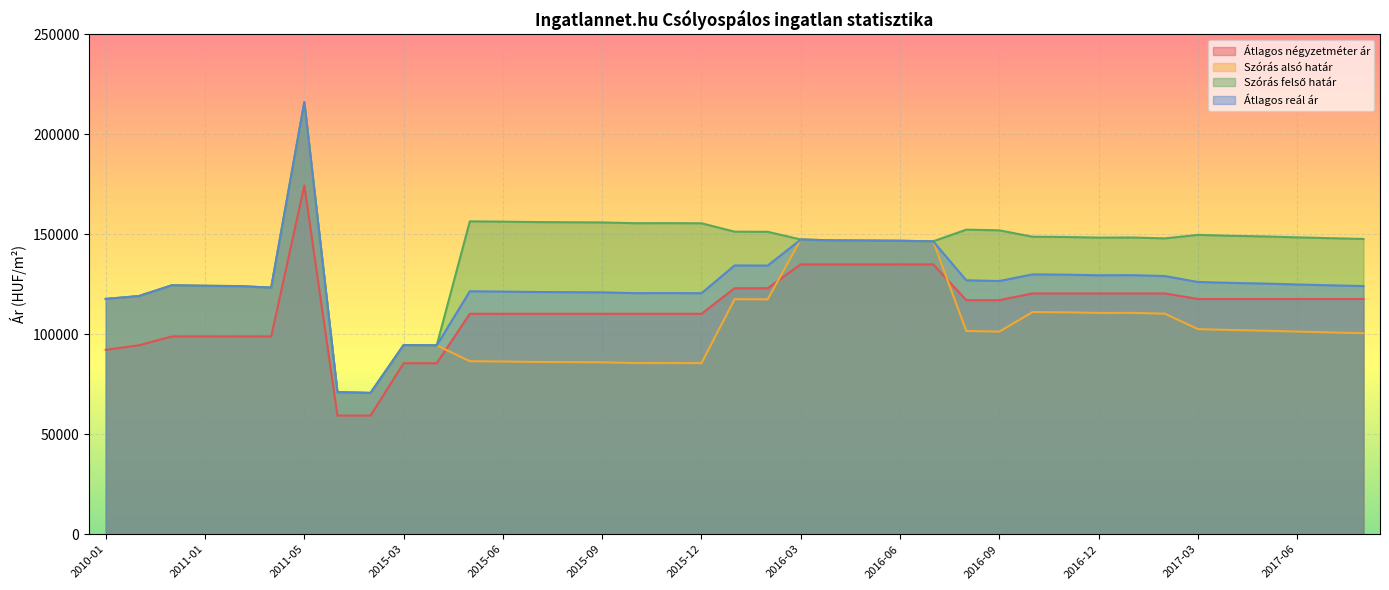

Does the chart display data point markers on the line(s)?

No